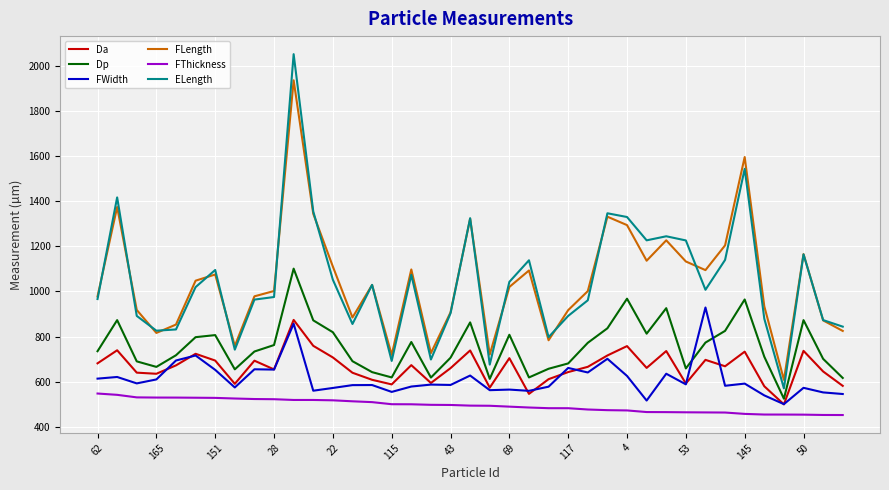

Rank the series by their maximum value, from highest to lowest.

ELength, FLength, Dp, FWidth, Da, FThickness